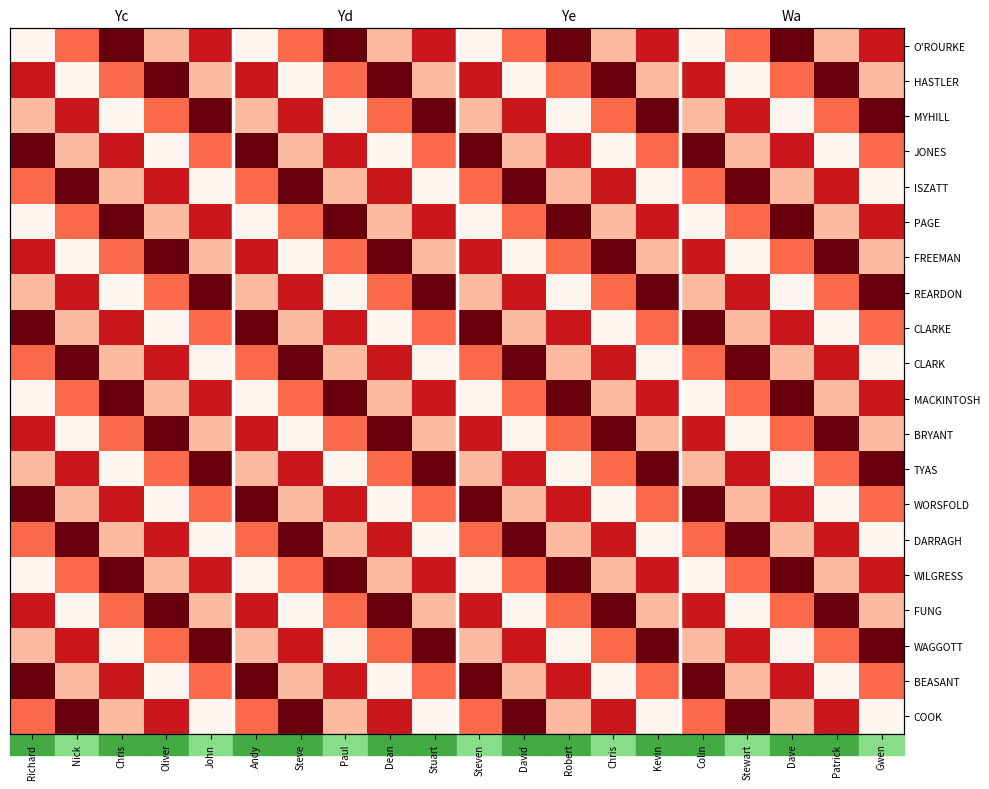

Which has a higher value, Andy or Steve?

Steve